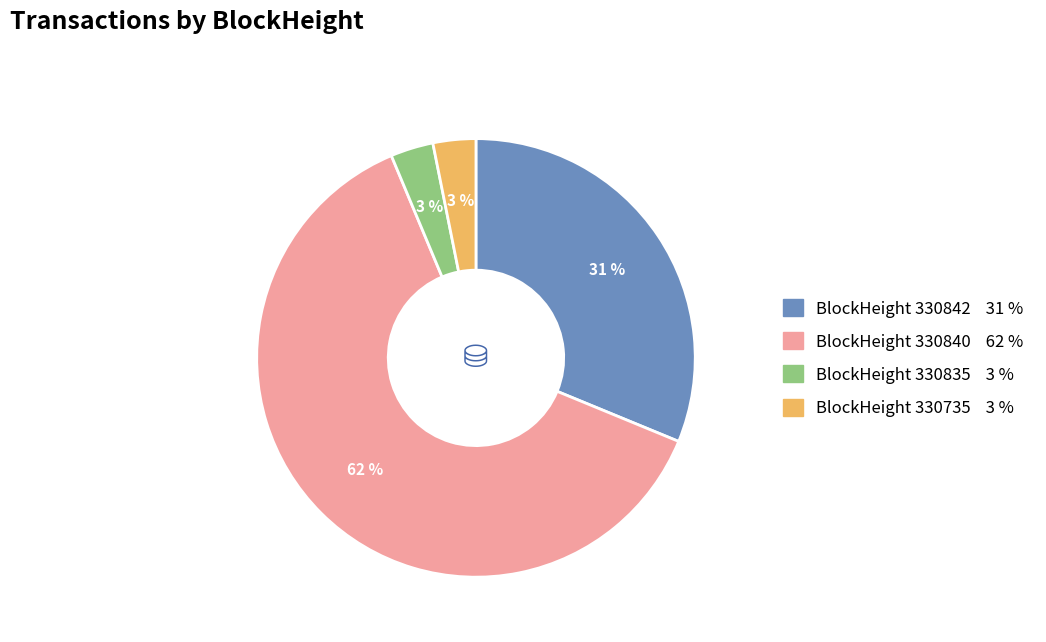

Is there any slice that represents more than half of the pie?

Yes